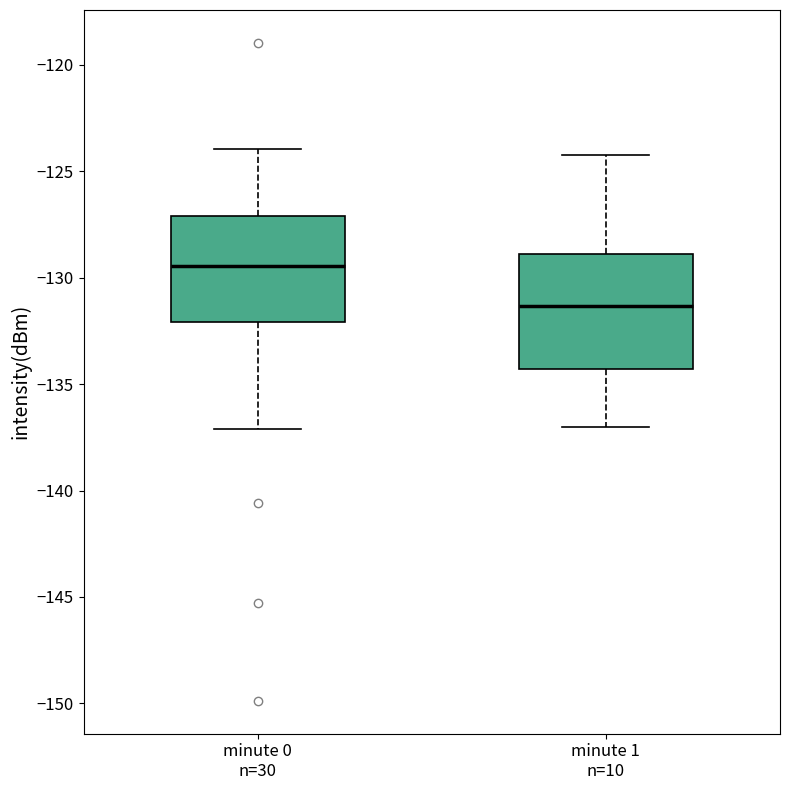

Reading left to right, transcribe this box plot: for each box, give where its median line is, the range the box spans, and where its two whiskers end, as read against the y-axis. The values are not printed on the chart, so give them approximately, as read against the axis.

minute 0 n=30: median -129.5, box -132.0 to -127.0, whiskers -137.0 to -124.0
minute 1 n=10: median -131.5, box -134.5 to -129.0, whiskers -137.0 to -124.0